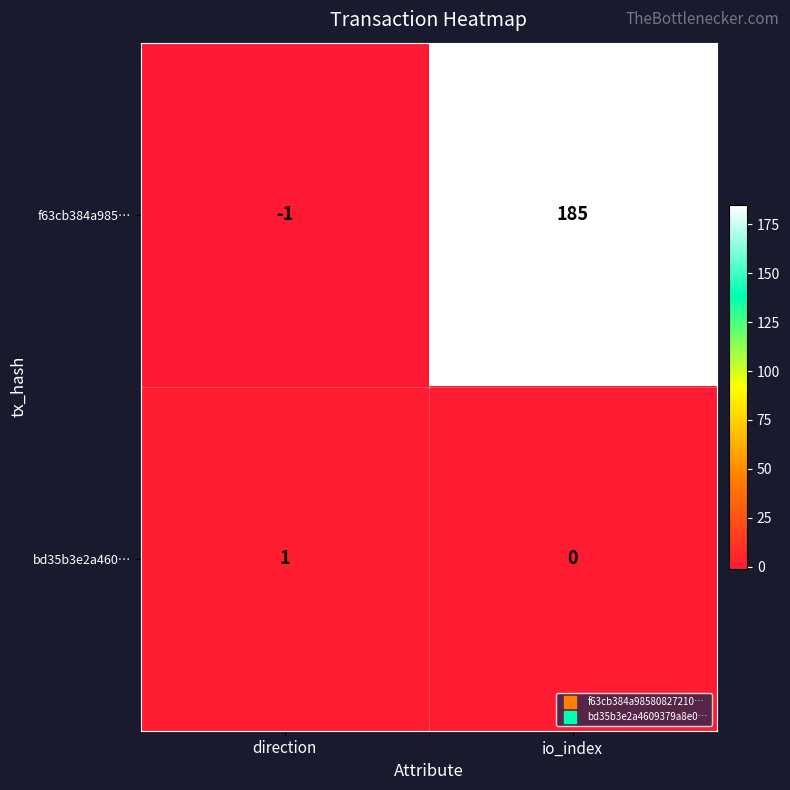

What is the sum of the f63cb384a985… values at direction and io_index?

184